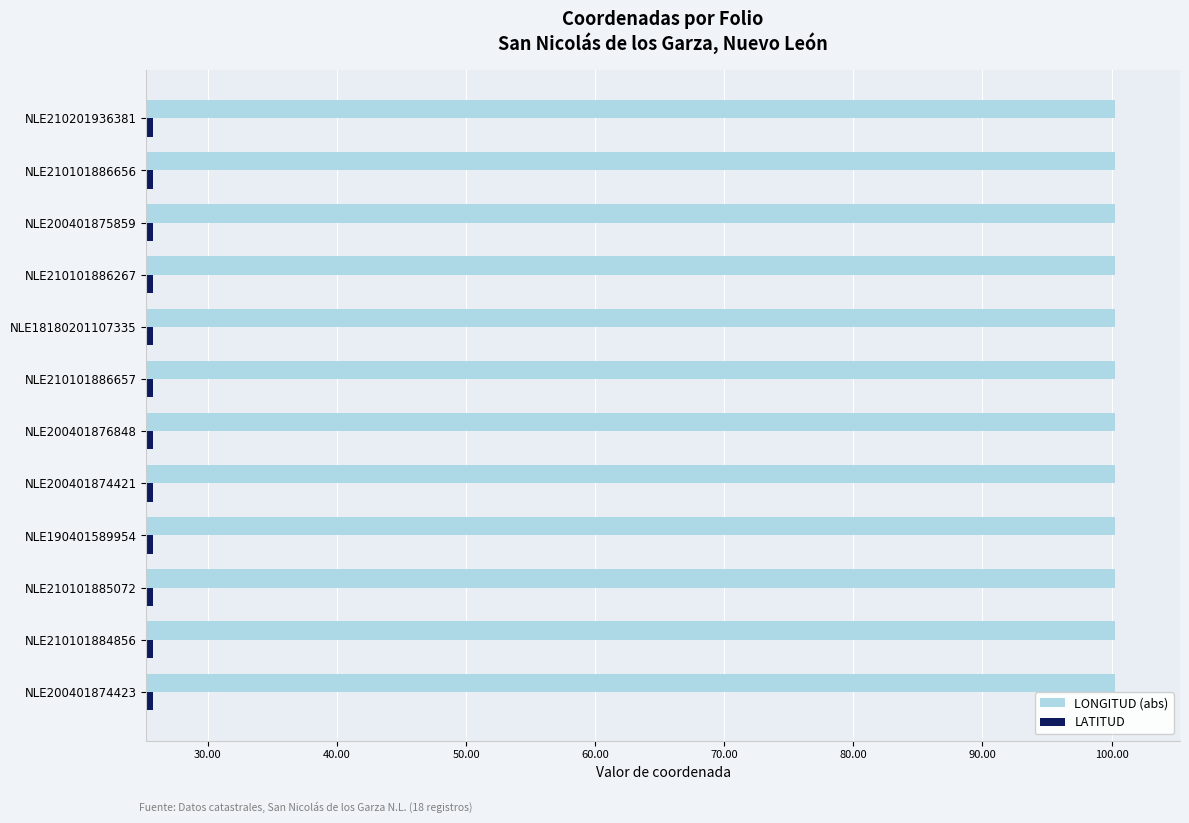

At NLE18180201107335, list the series in order from smallest to largest.

LATITUD, LONGITUD (abs)